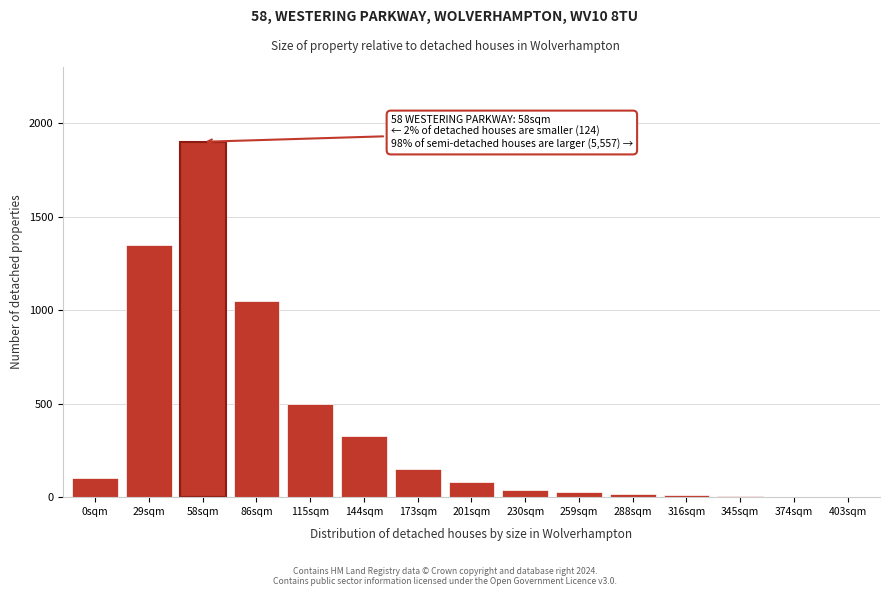

Where is the data nearest to the value 951?

86sqm